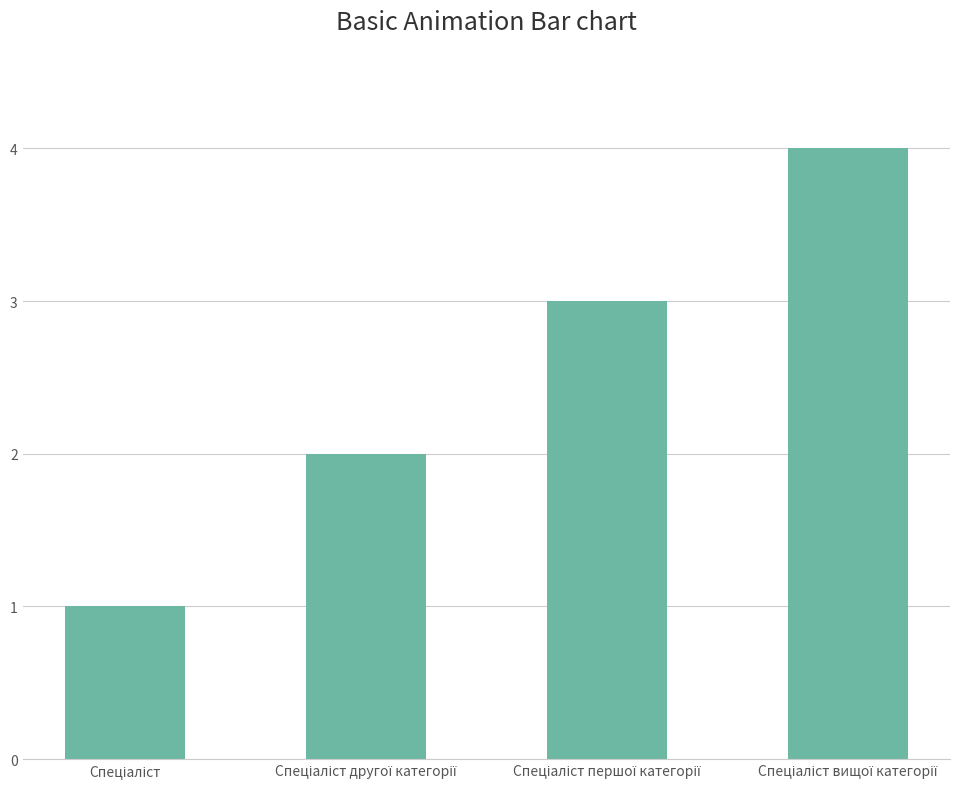

What is the difference between the maximum and minimum values?

3